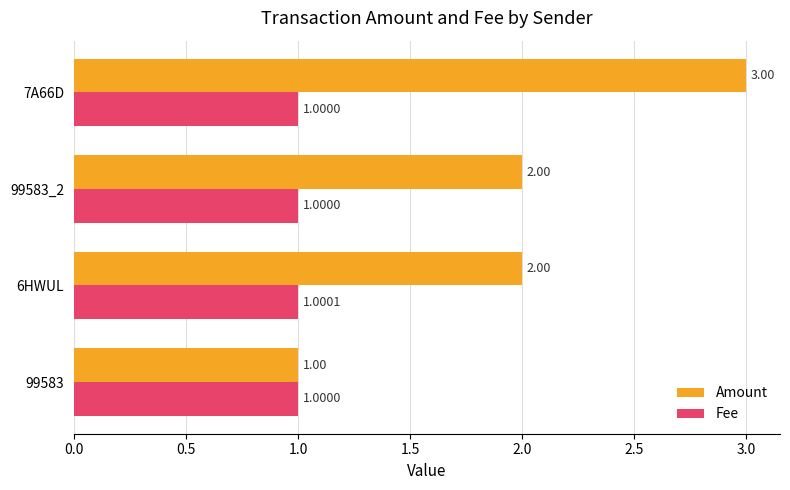

What is the difference between the second highest and minimum values in the Amount series?

1.0